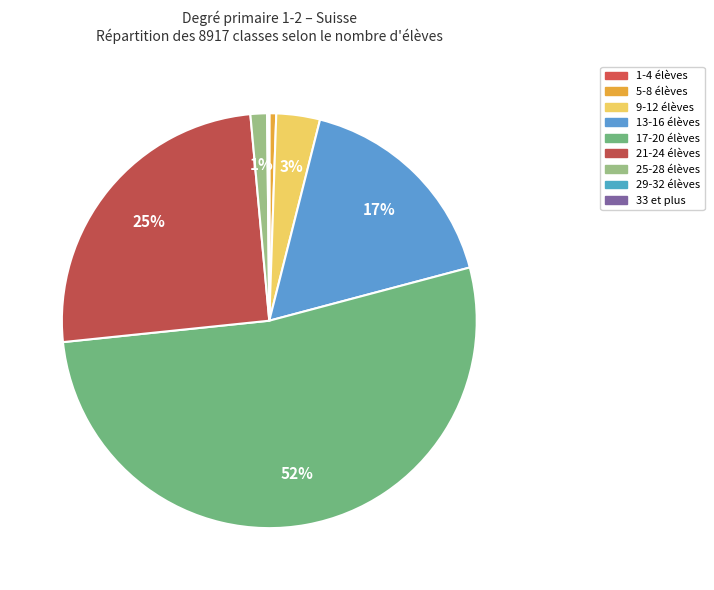

To the nearest percent, what is the combined percentage of 5-8 and 9-12?

4%